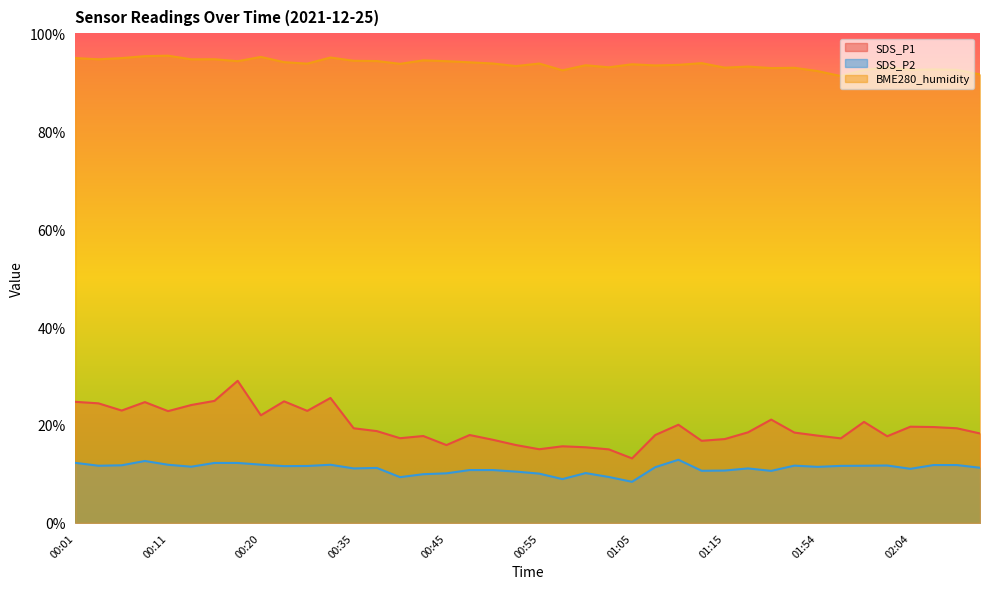

Where is the first local maximum for BME280_humidity?

00:11